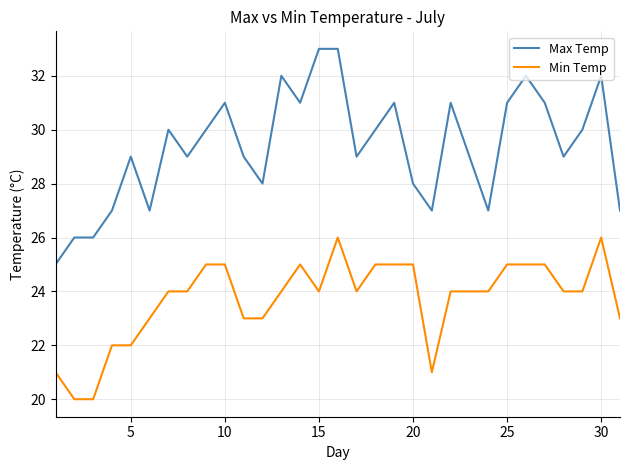

What is the average value of the Min Temp series?

24